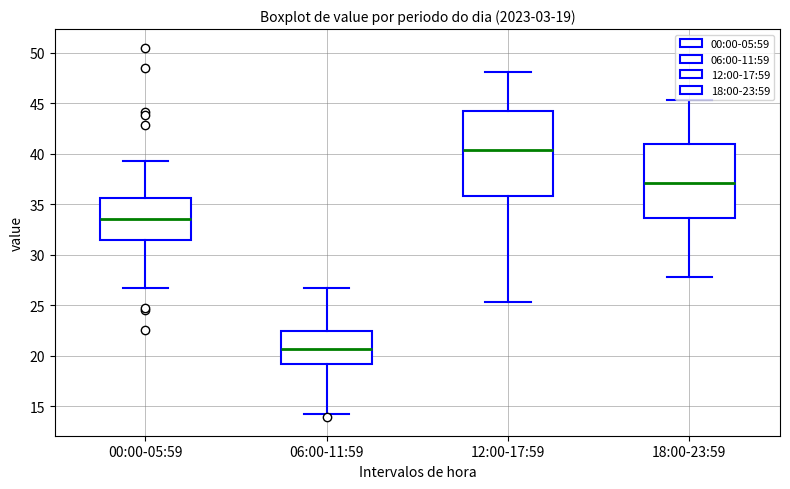

Which box's median line is the highest?

12:00-17:59